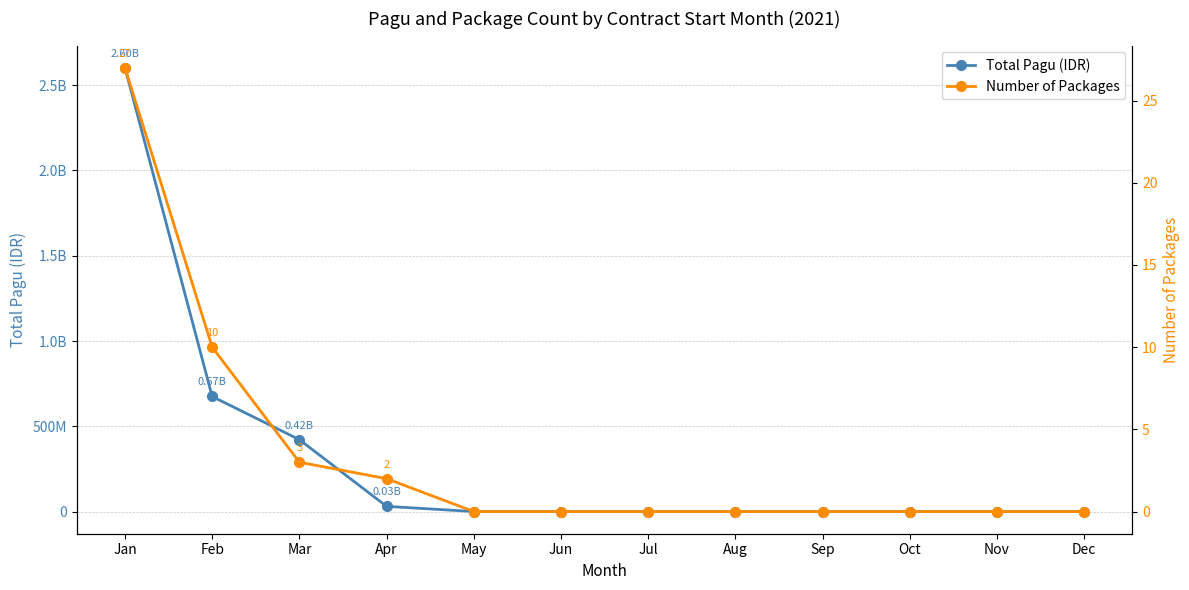

At which category is the sum across all series the highest?

Jan